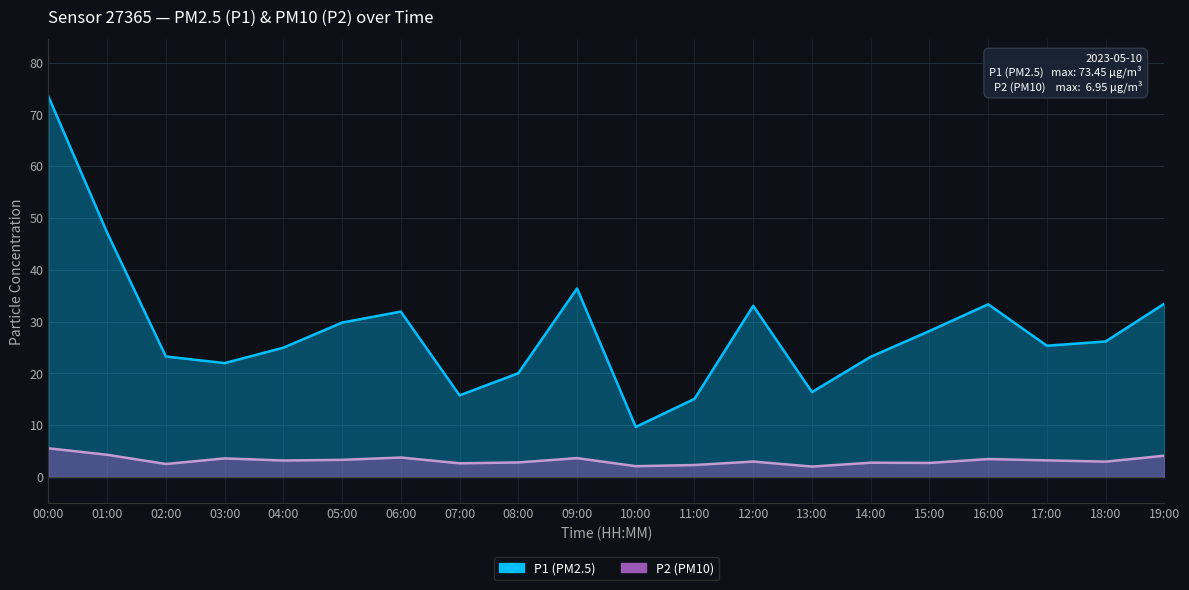

What is the sum of all P1 values?

568.4